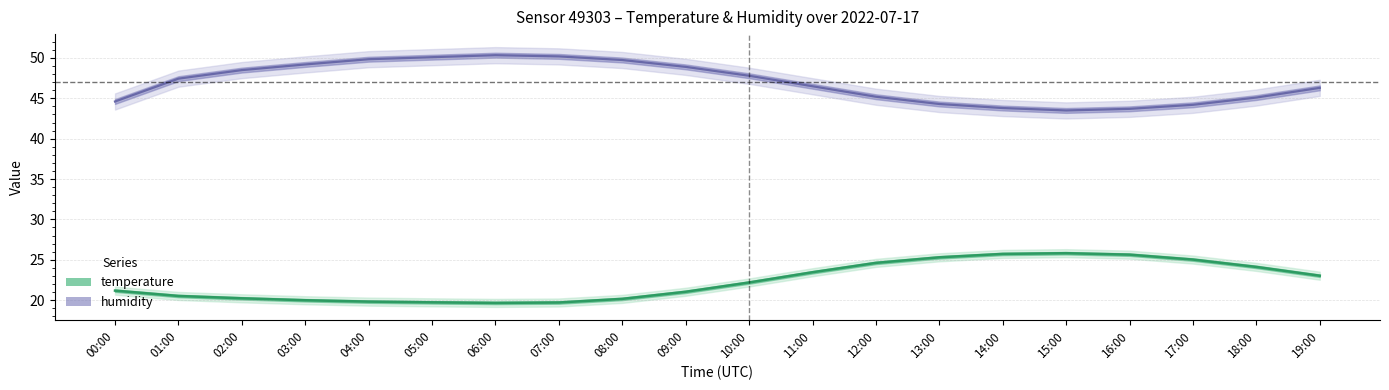

What is the value of the humidity point at the 6th from the left?

50.1